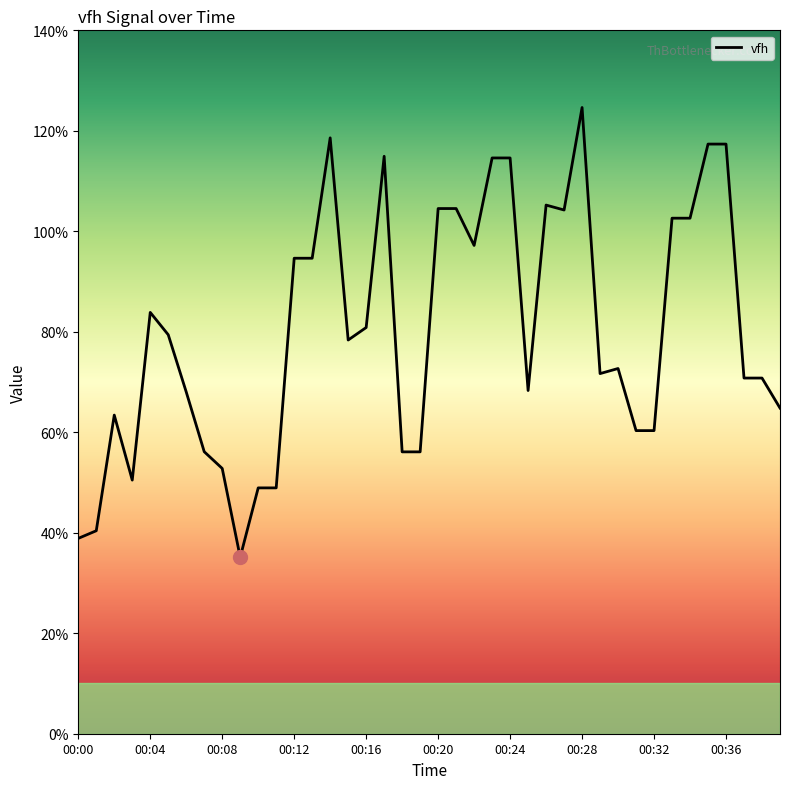

What is the difference between the maximum and minimum values?

89.5